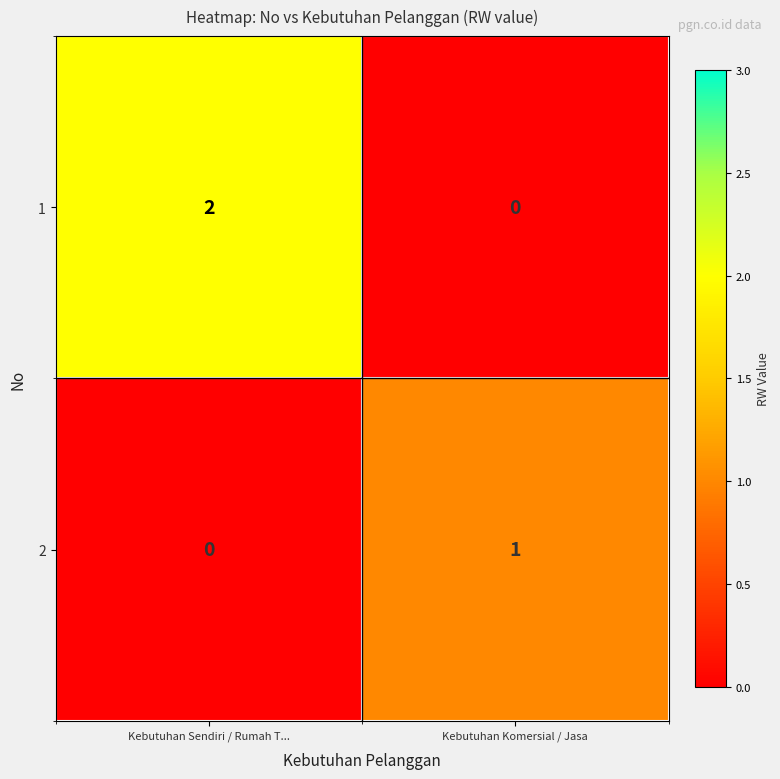

Is it true that 2 equals 1 at Kebutuhan Sendiri / Rumah T...?

False